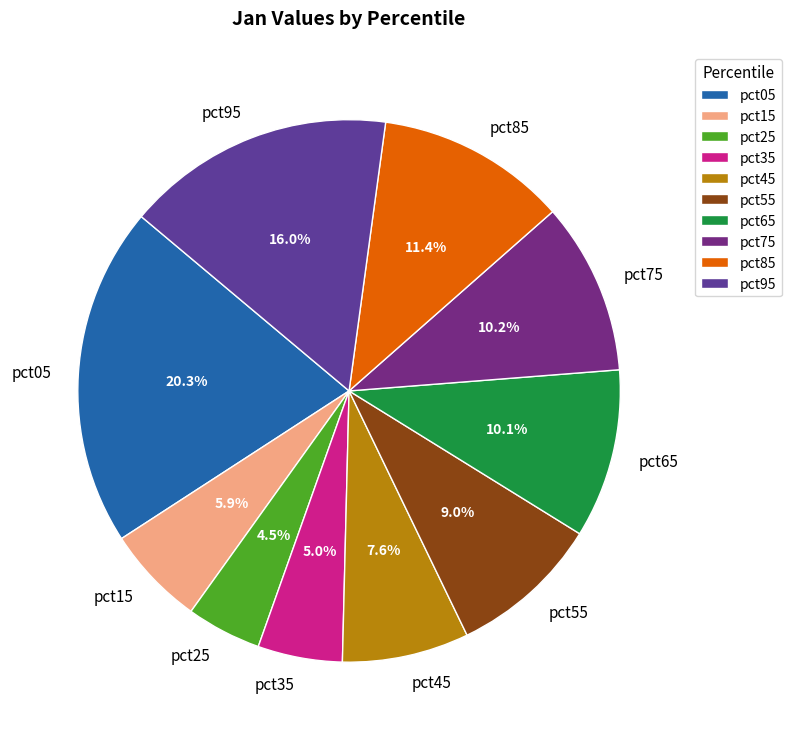

To the nearest percent, what is the difference between the largest and smallest slice percentages?

16%